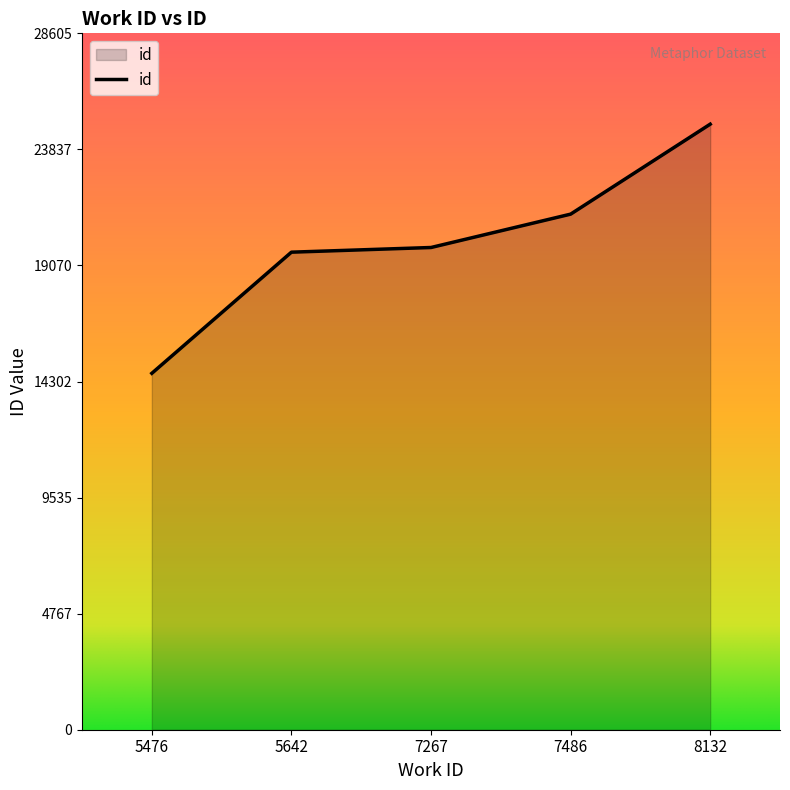

Reading right to left, transcribe all the data shown in this chart.

24874	21178	19808	19616	14640